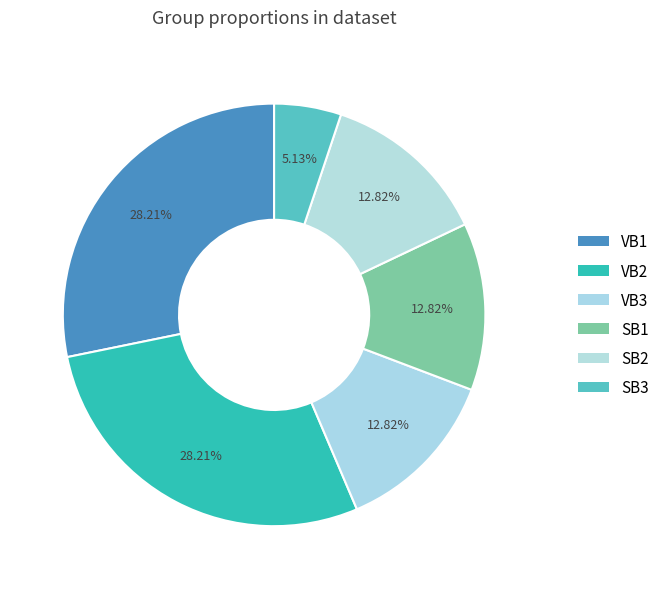

To the nearest percent, what percentage of the pie is VB2?

28%